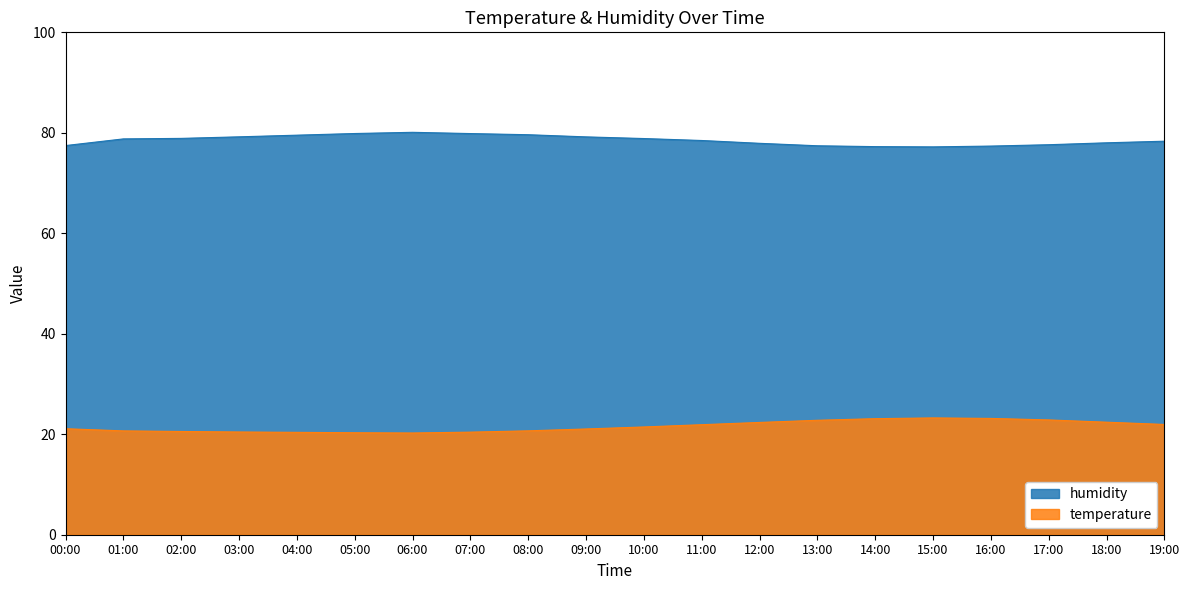

What are all the series names shown in the legend?

humidity, temperature